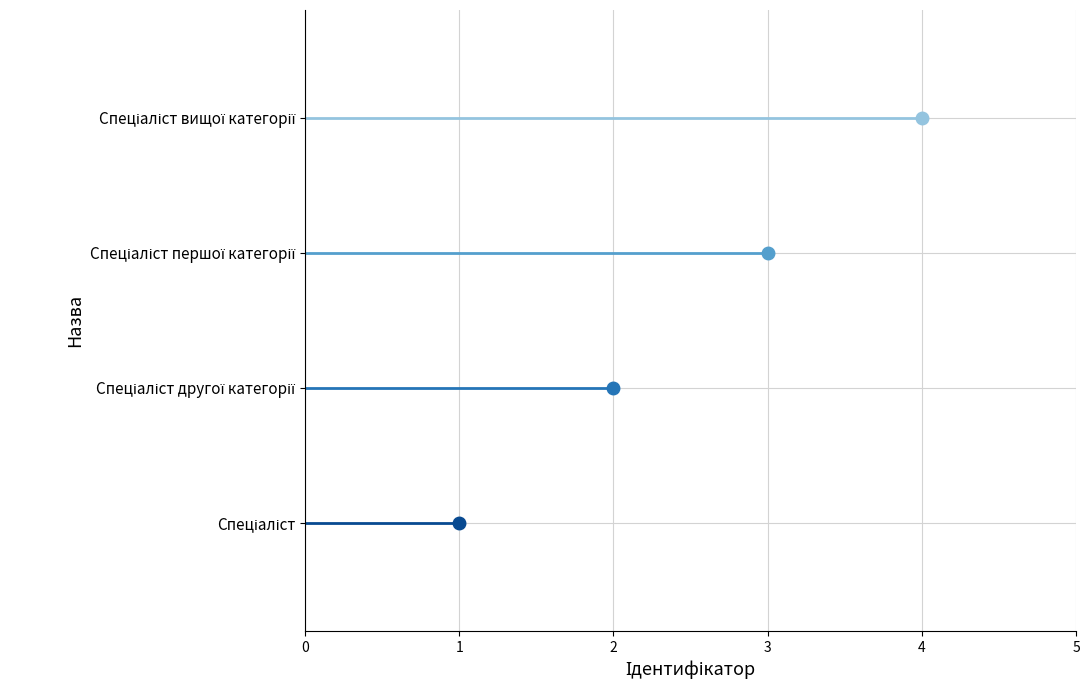

Reading left to right, transcribe all the data shown in this chart.

1	2	3	4